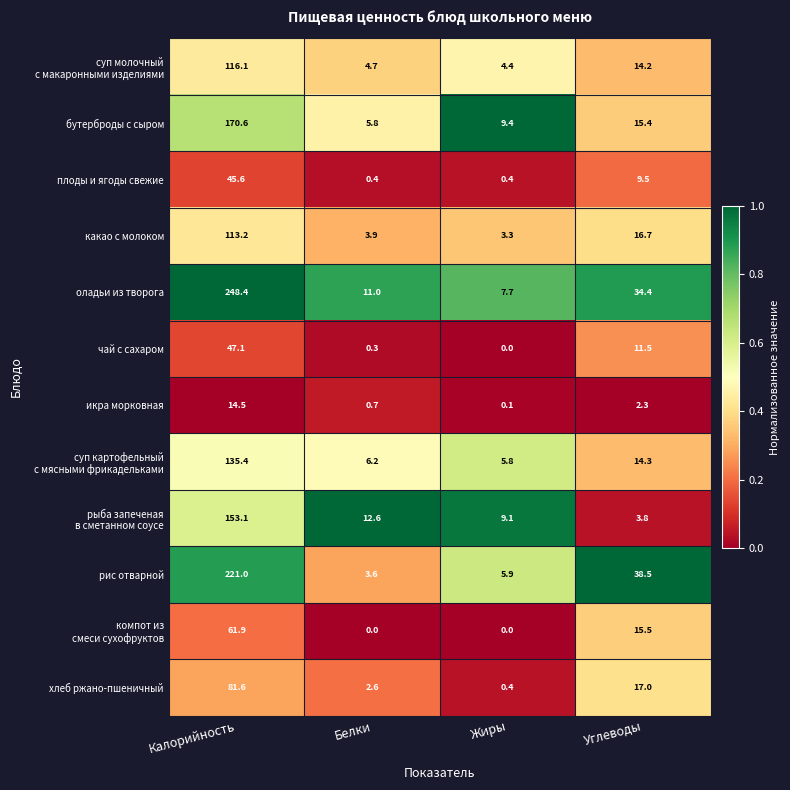

Where does the хлеб ржано-пшеничный series first go above 17?

Калорийность